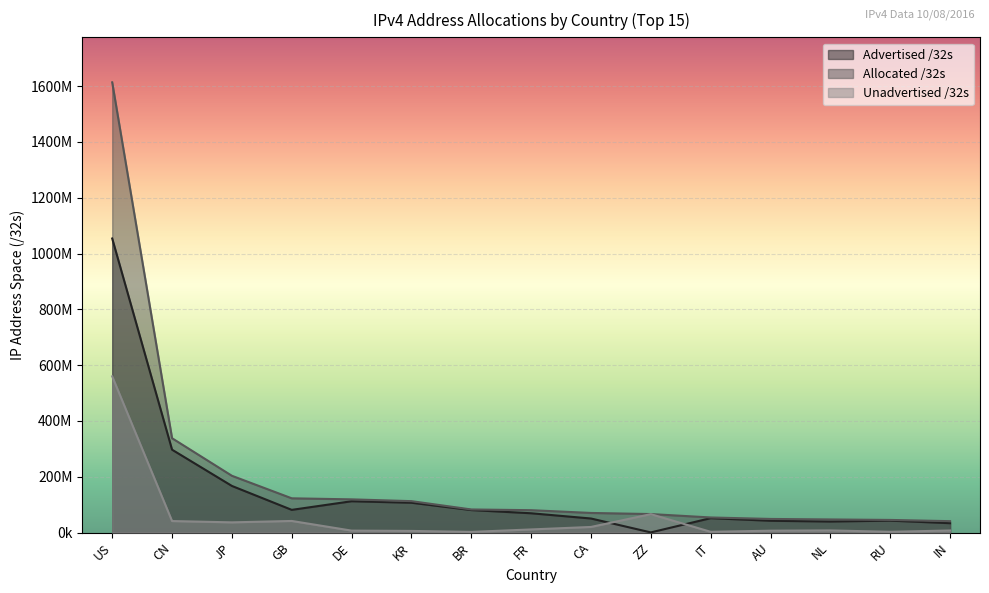

What is the approximate value of Advertised /32s at KR?

106712000